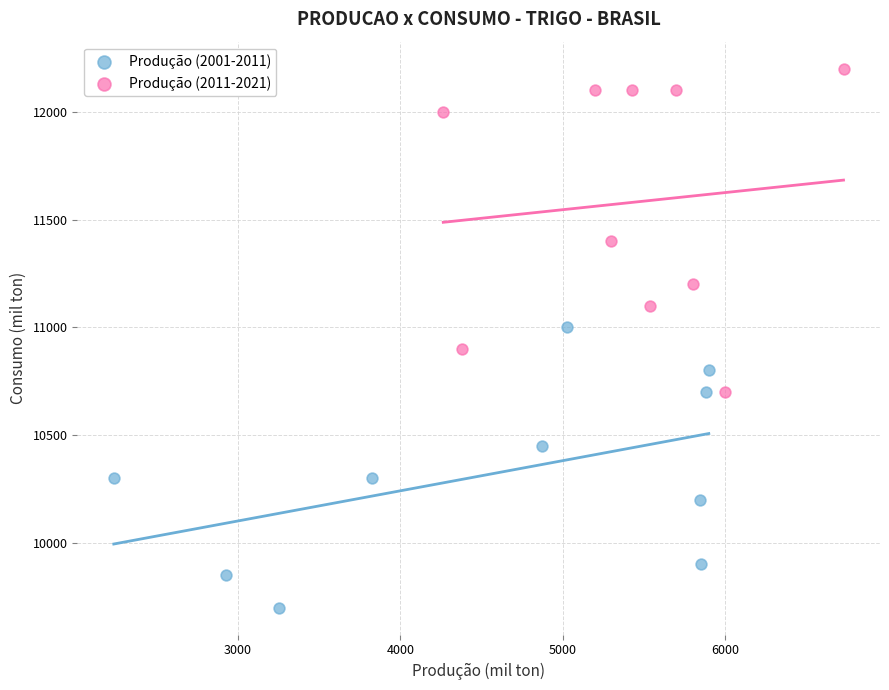

Which series reaches the maximum Y coordinate?

Produção (2011-2021)